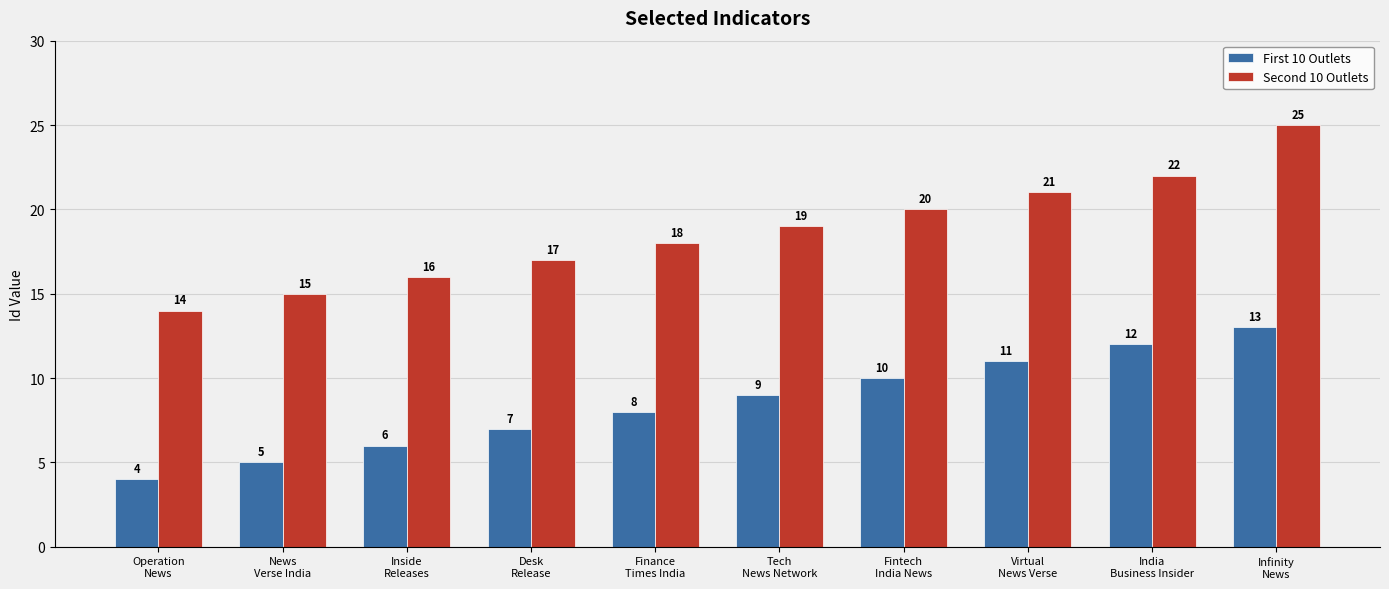

Which series has the largest range (max minus min)?

Second 10 Outlets